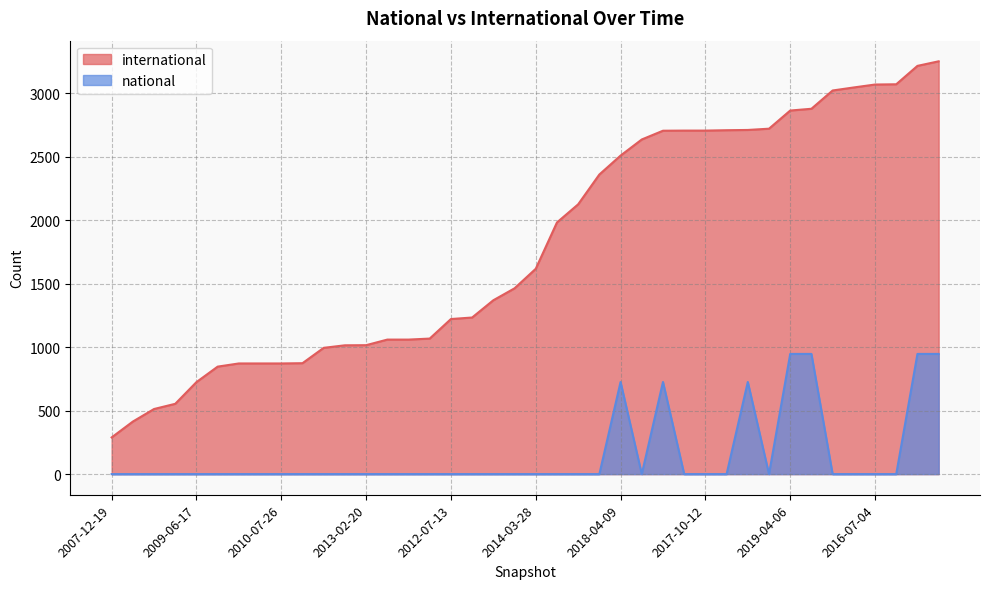

Does the chart have visible grid lines?

Yes